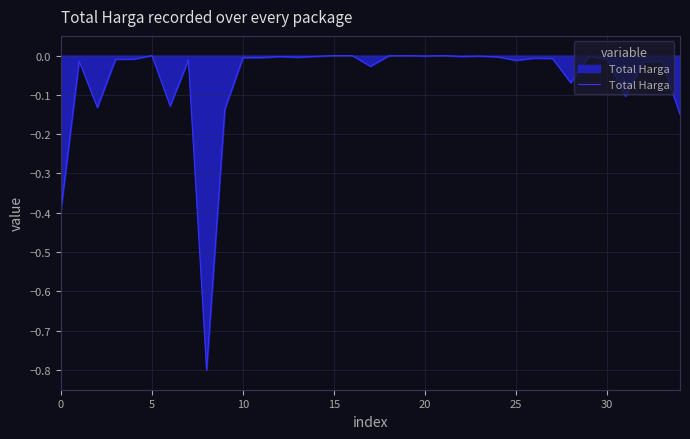

What is the difference between the maximum and minimum values?

0.8